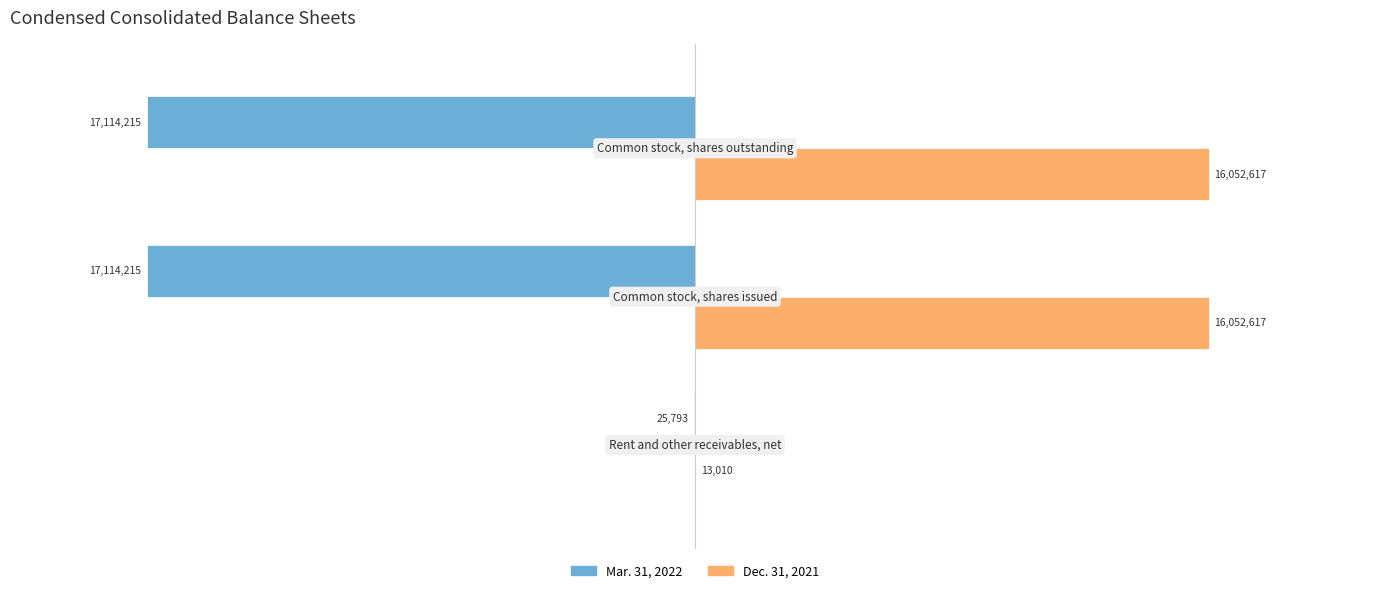

Which series has the largest total across all categories?

Dec. 31, 2021